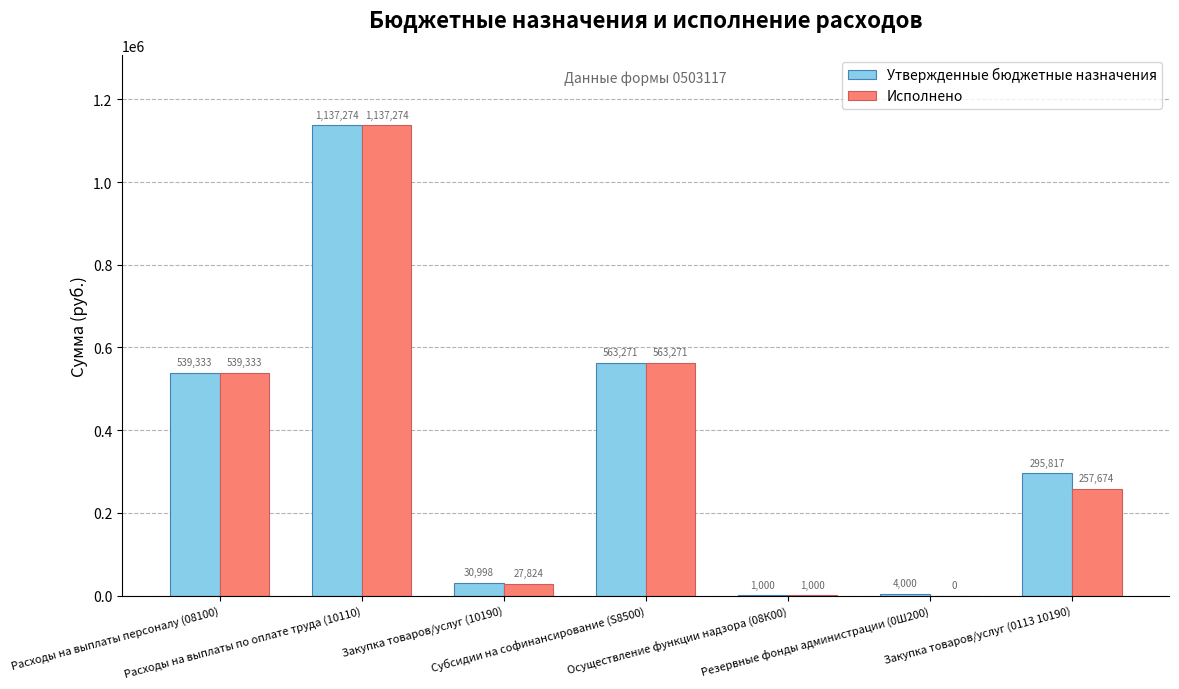

Which series has the largest total across all categories?

Утвержденные бюджетные назначения